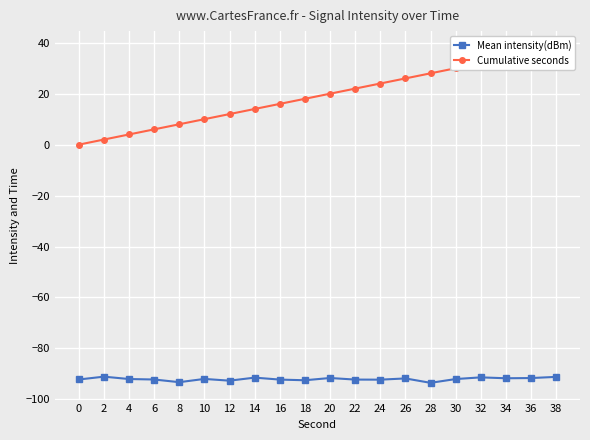

Which series has the largest total across all categories?

Cumulative seconds